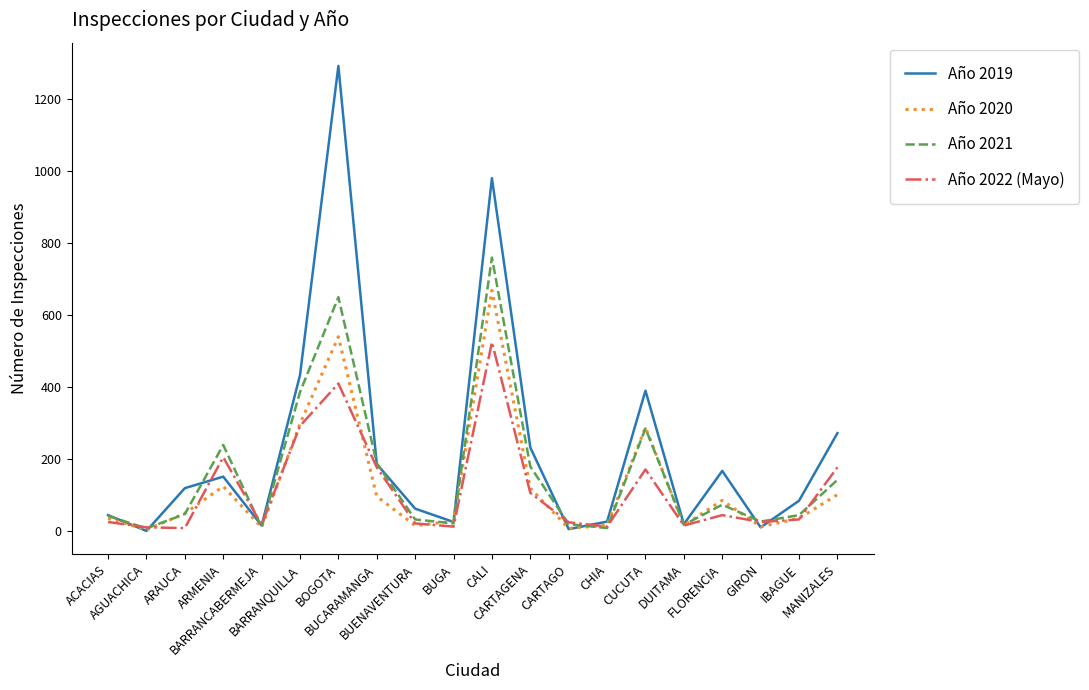

The Año 2021 series shows 44 at IBAGUE. True or false?

True